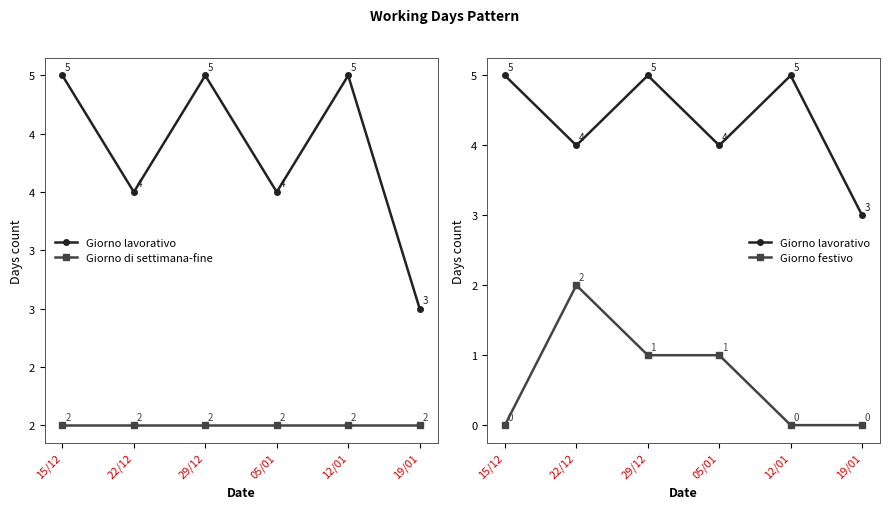

The value of Giorno festivo at 15/12 is 0. True or false?

True